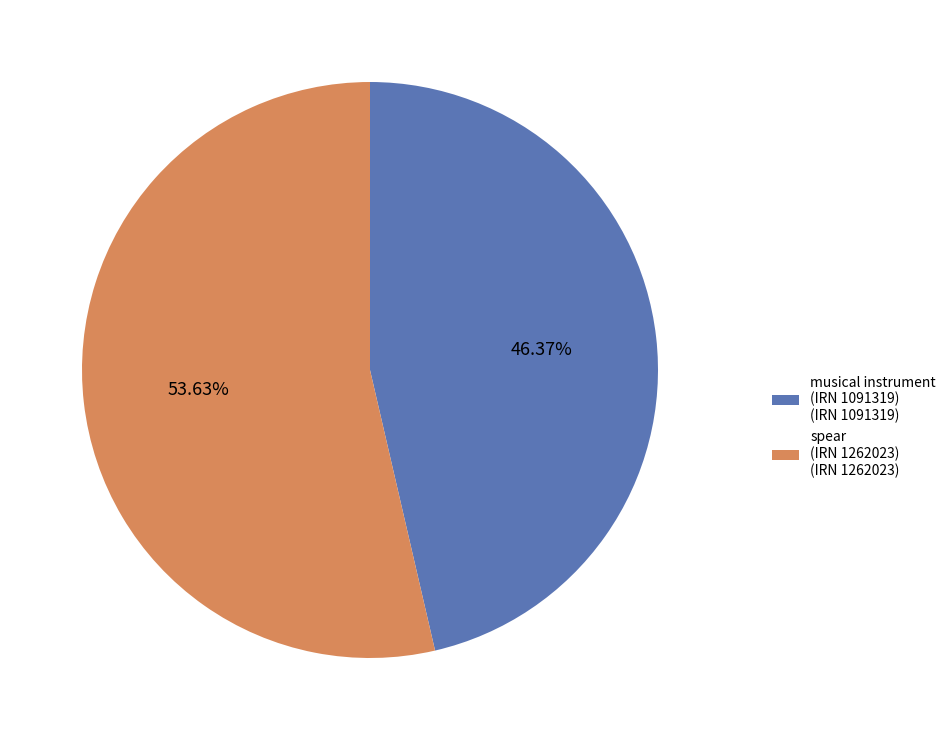

Is the sum of musical instrument (IRN 1091319) (IRN 1091319) and spear (IRN 1262023) (IRN 1262023) greater than half?

Yes